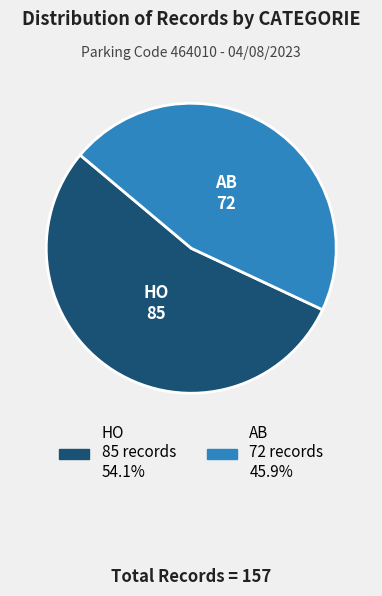

True or false: AB accounts for 46% of the total.

True